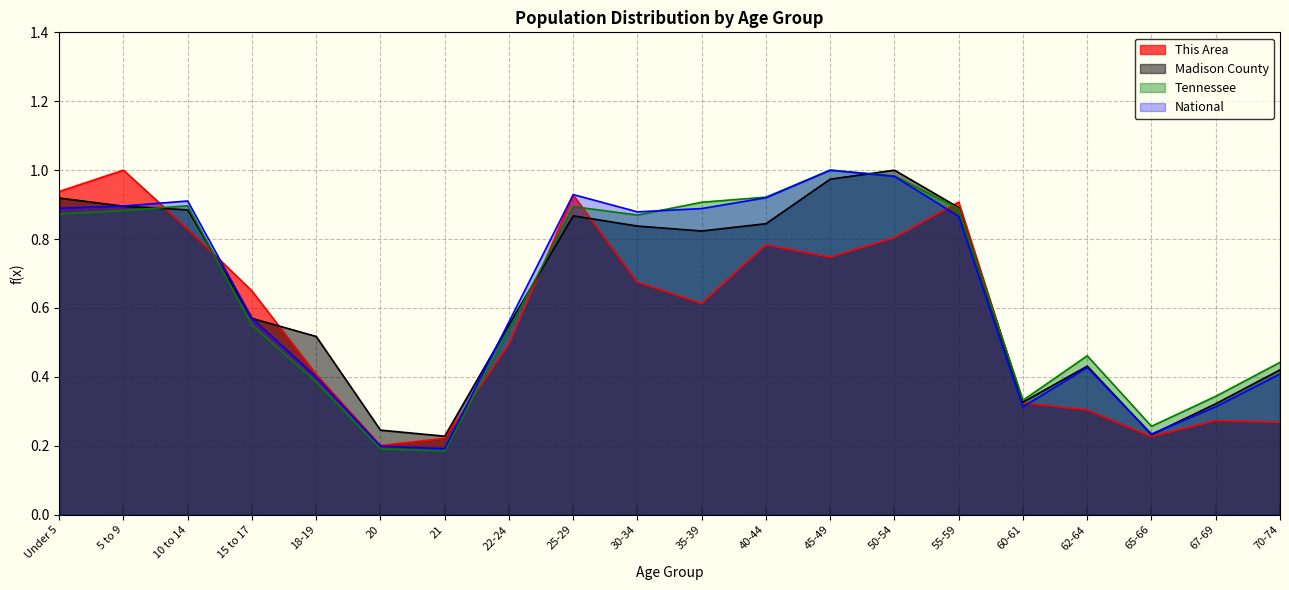

Does the chart have visible grid lines?

Yes